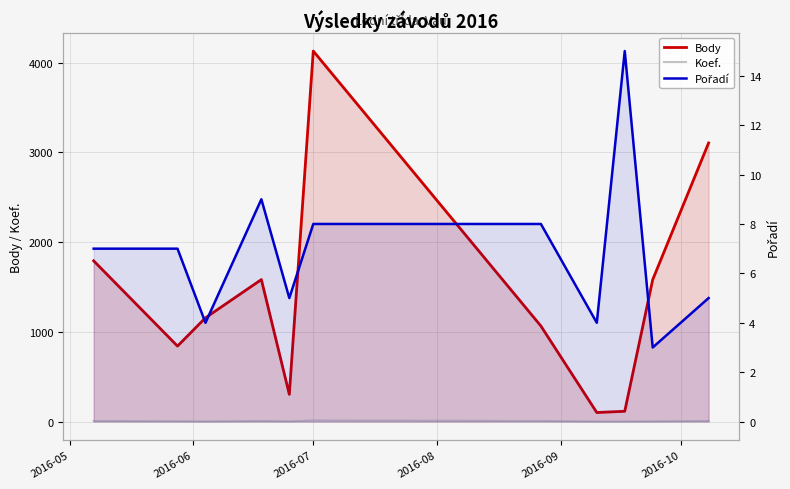

Where does the Koef. series first go above 4?

2016-05